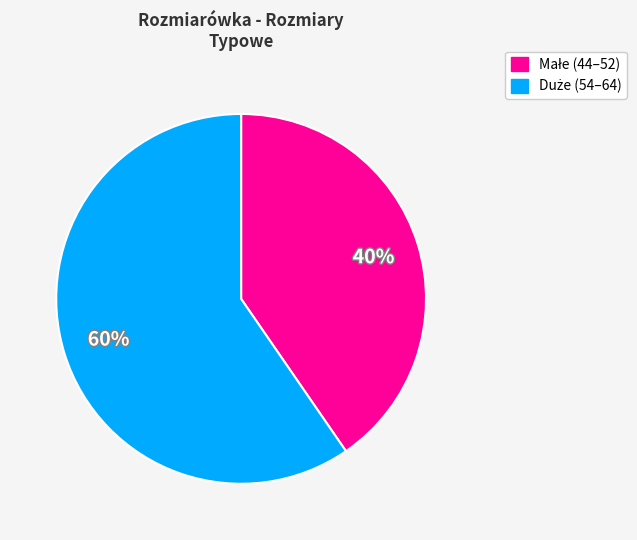

To the nearest percent, what is the average slice percentage?

50%